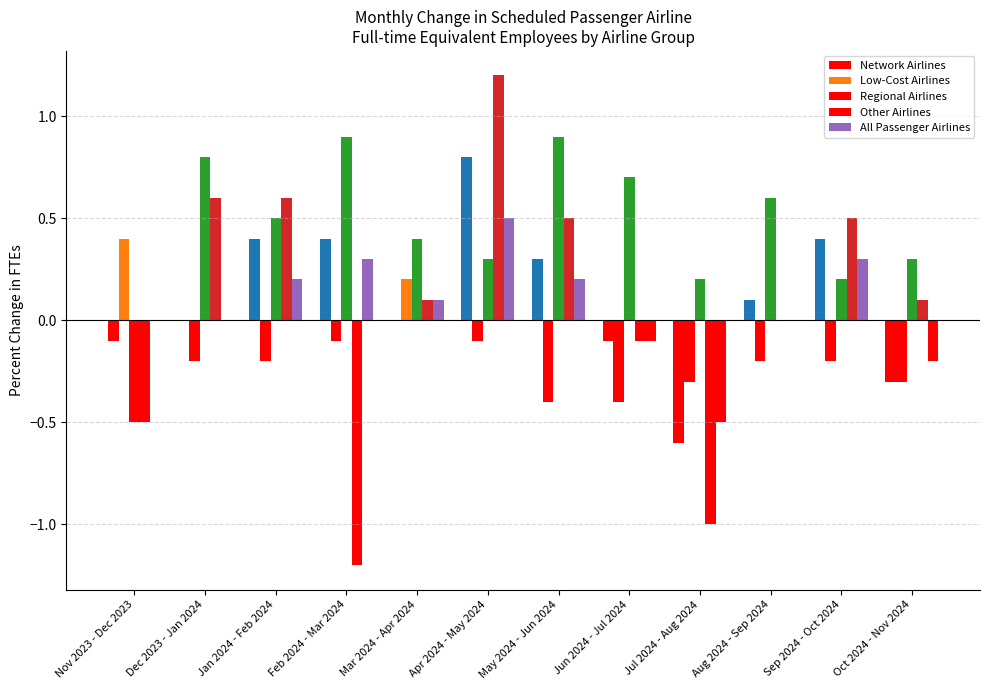

Are the bars horizontal?

No